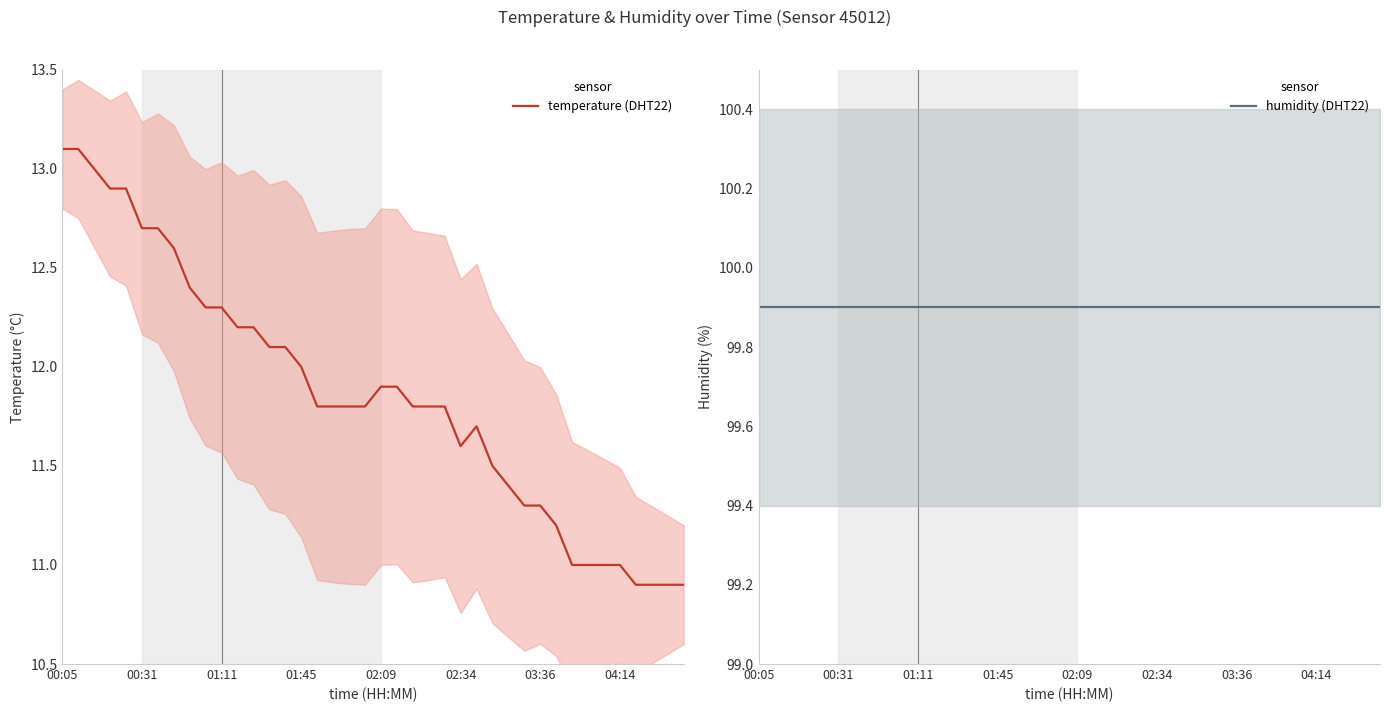

What is the value of the temperature (DHT22) point at the 28th from the left?

11.5